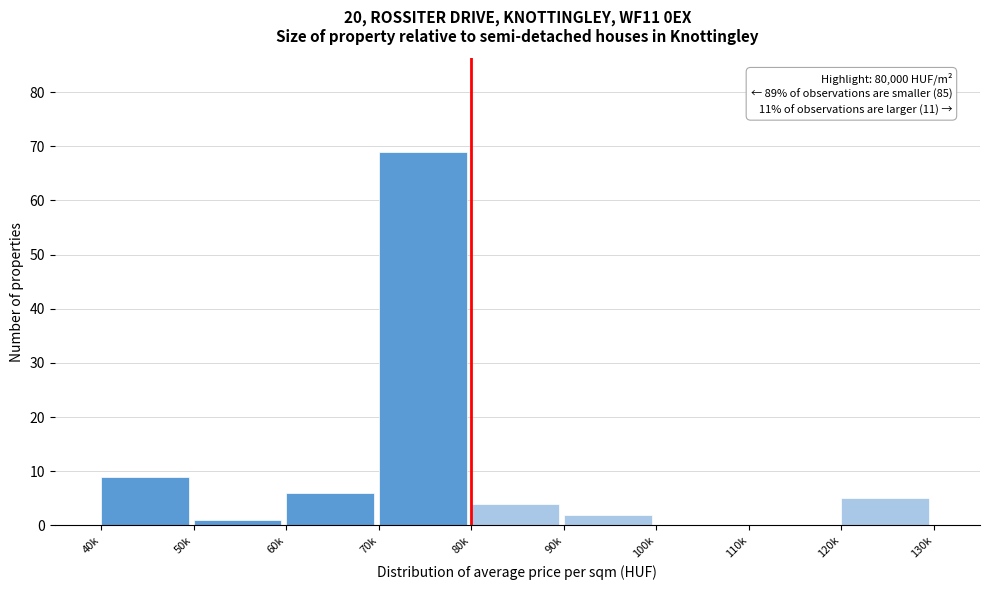

Reading left to right, what are all the values shown in this chart?

40k=9	50k=1	60k=6	70k=69	80k=4	90k=2	100k=0	110k=0	120k=5